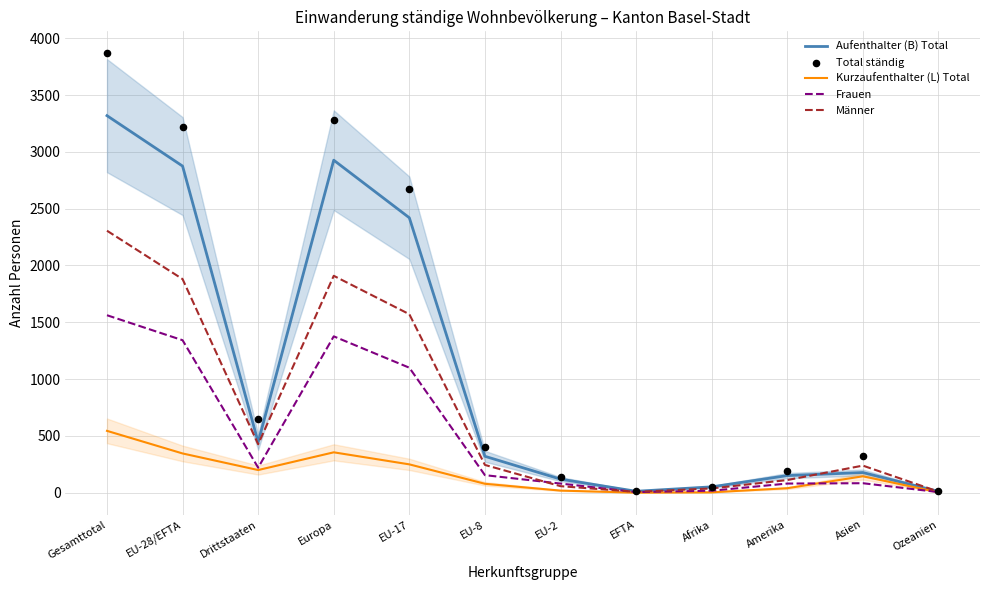

Which series has the largest Y range (max minus min)?

Total ständig